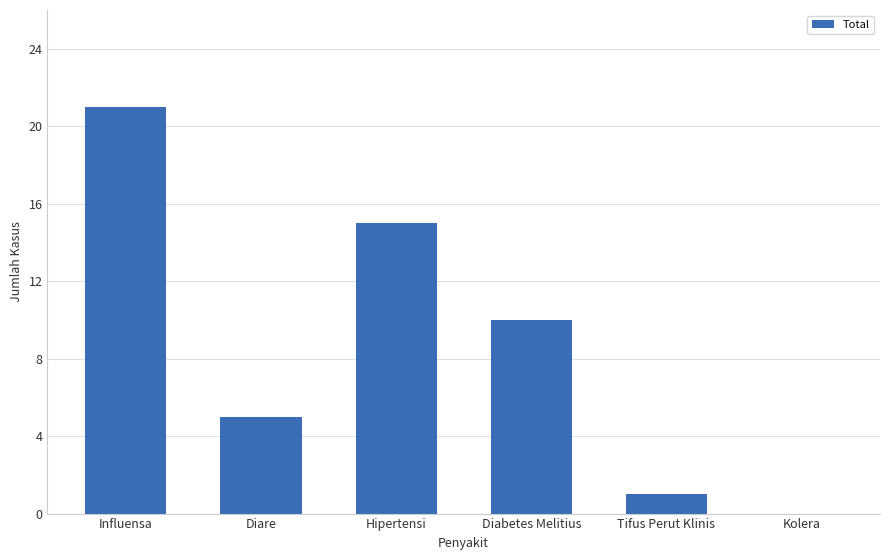

What is the average value?

9